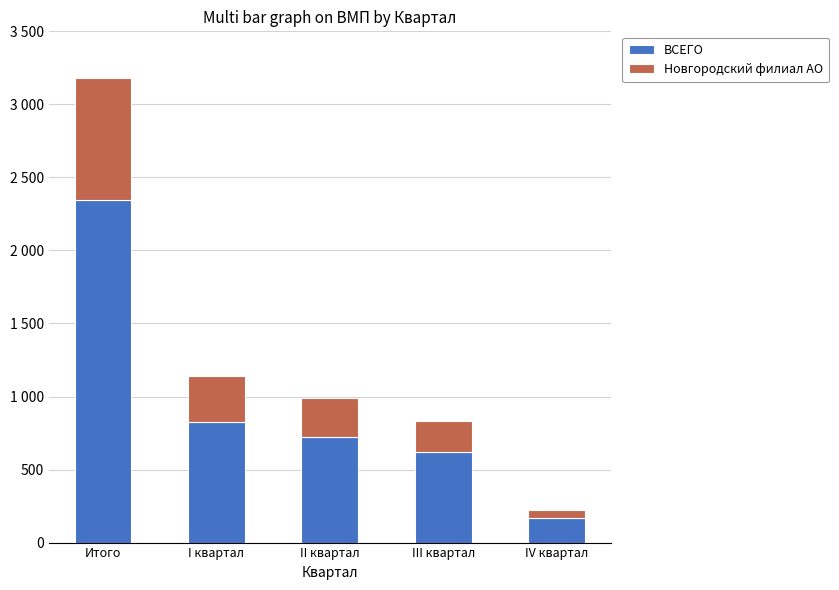

Is it true that Новгородский филиал АО equals 404 at II квартал?

False